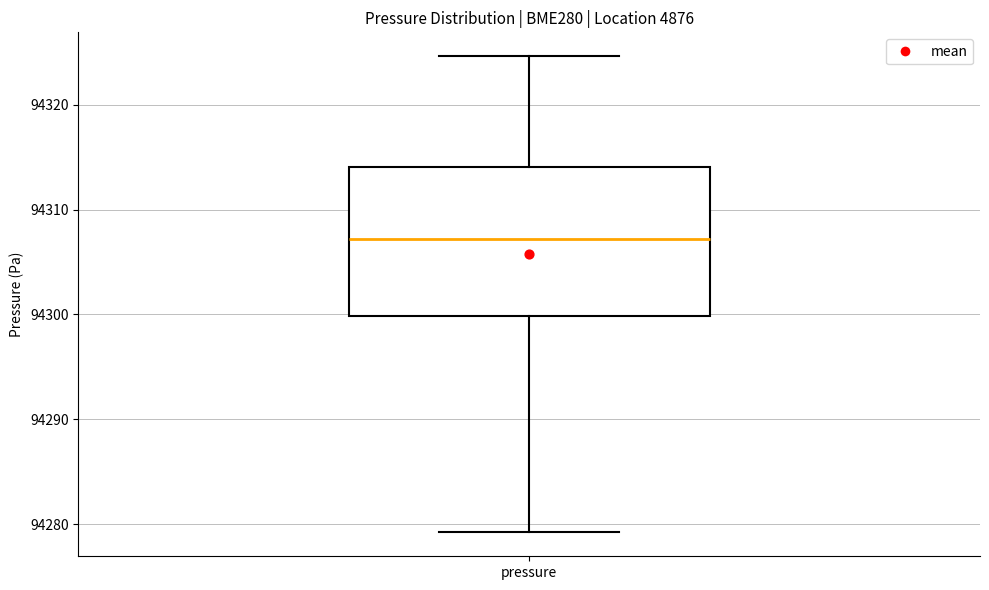

Read this box plot against the y-axis: the position of the median line, the range covered by the box, and the ends of both whiskers. The values are not printed on the chart, so give them approximately, as read against the axis.

median 94307, box 94300 to 94314, whiskers 94279 to 94325